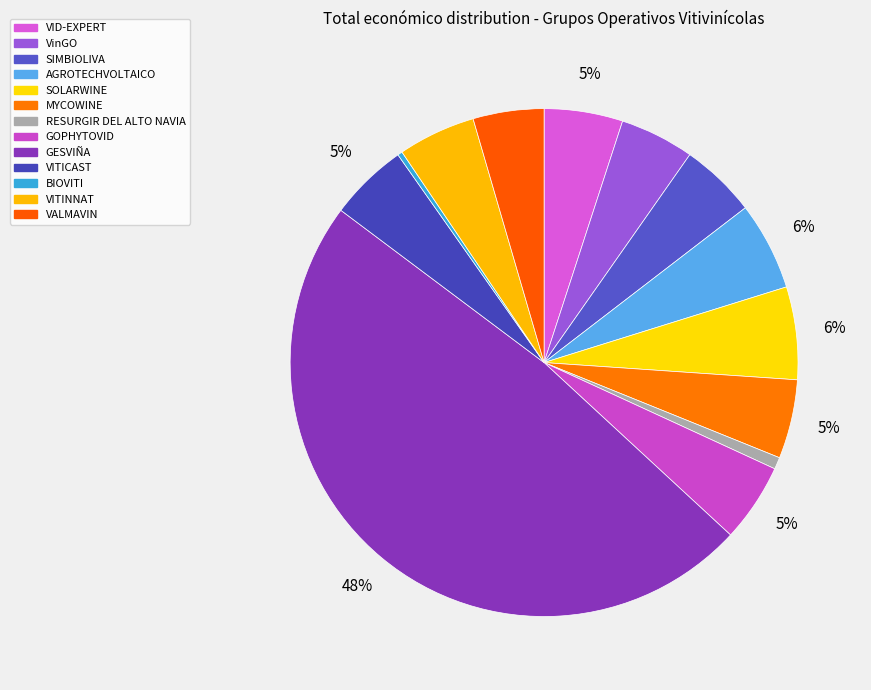

Which has a higher value, VITINNAT or VID-EXPERT?

VID-EXPERT